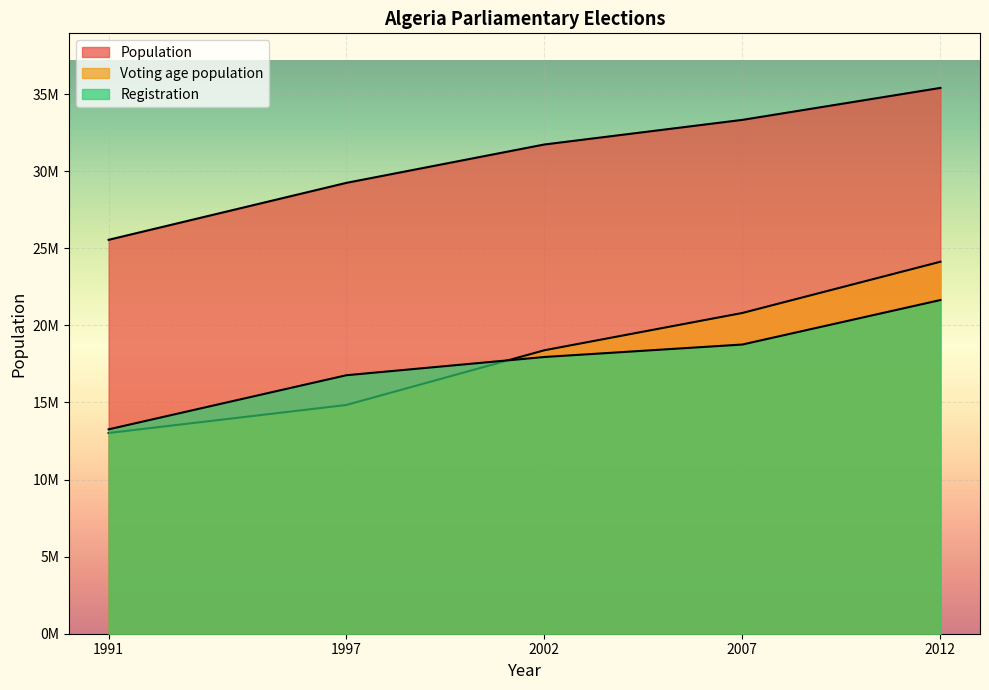

What is the difference between the Registration values at 2002 and 2007?

809273